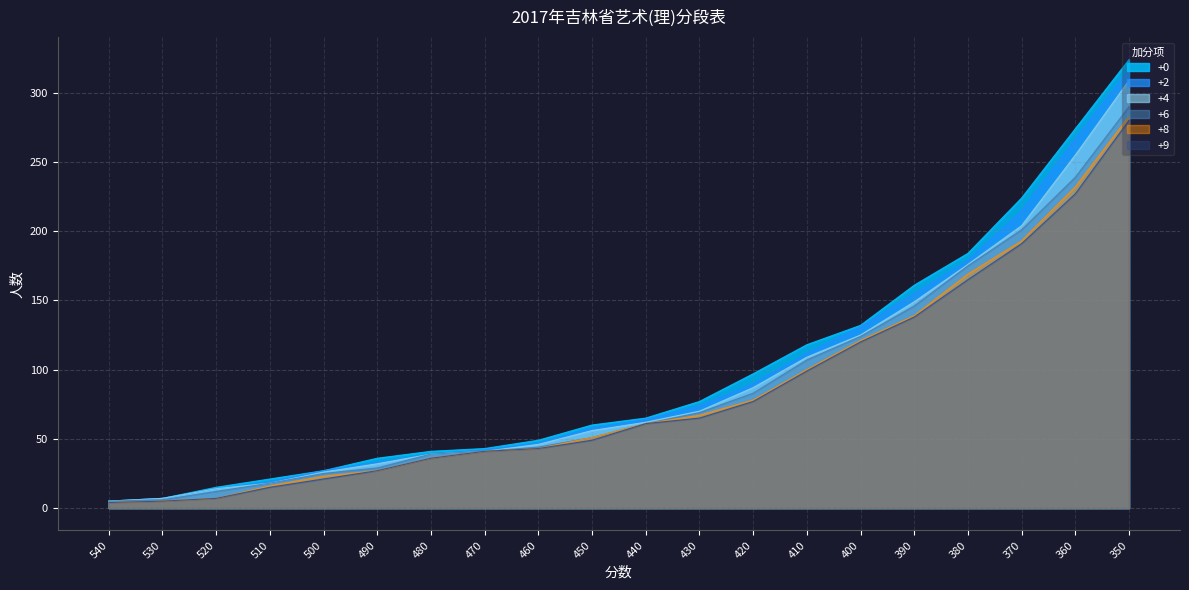

At how many categories does at least one series exceed 160?

5